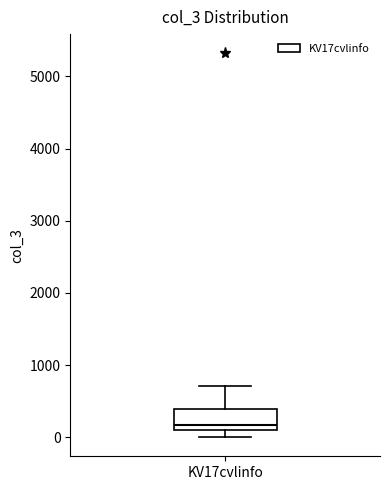

Where is the upper edge of the box for KV17cvlinfo on the y-axis? The values are not printed on the chart, so give them approximately, as read against the axis.

400